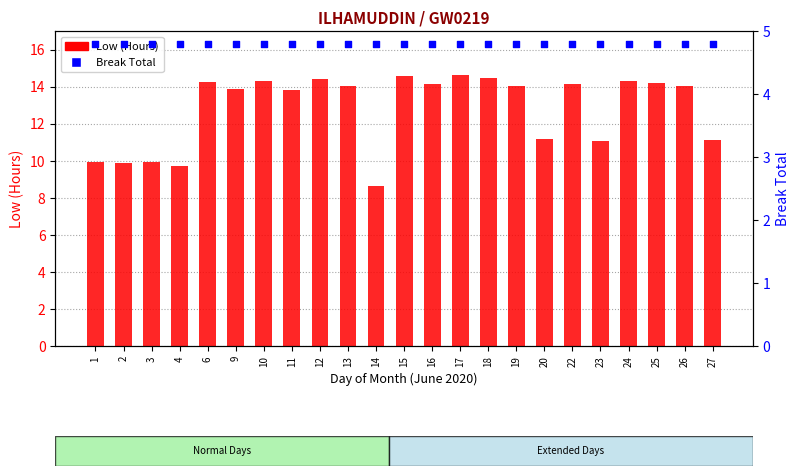

At which category is the sum across all series the highest?

17